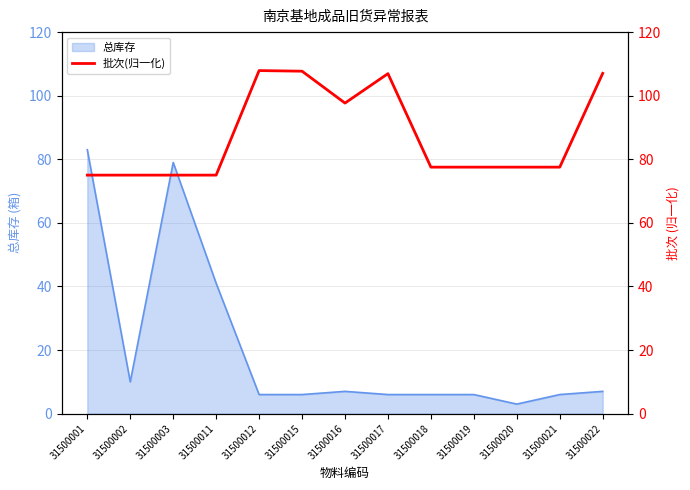

What is the ratio of the value at 31500012 to the value at 31500016?

1.1